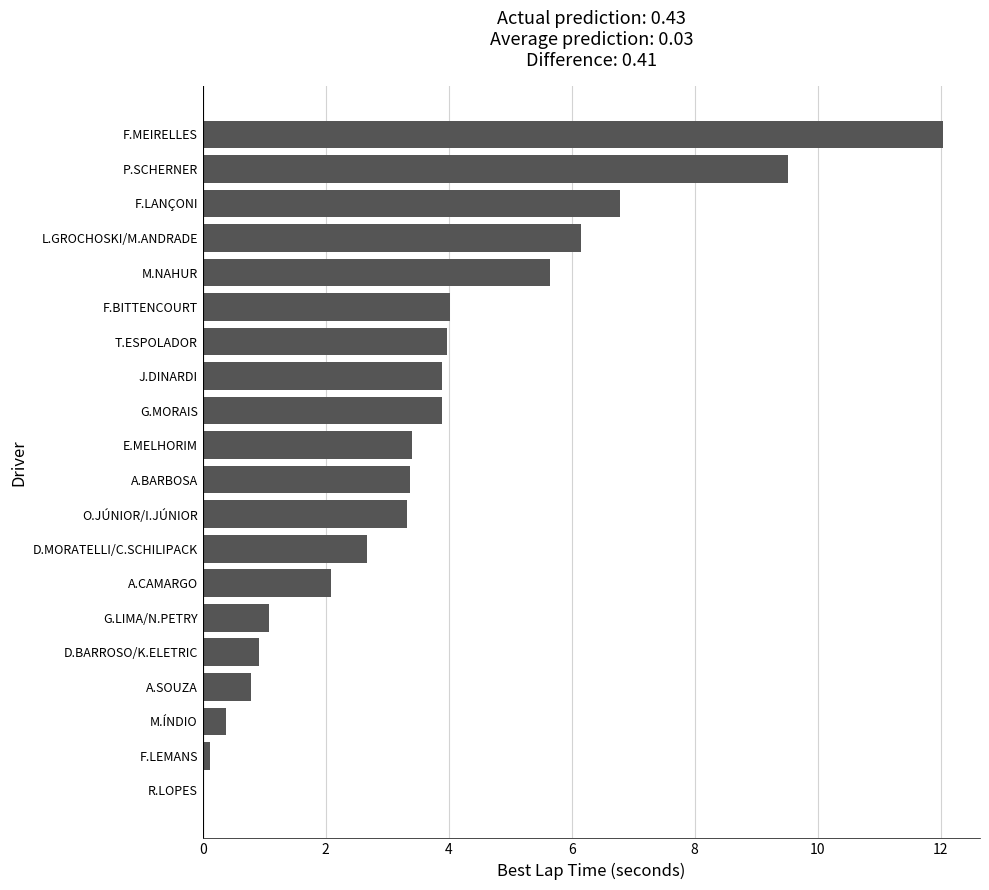

What is the maximum value shown in the chart?

12.0